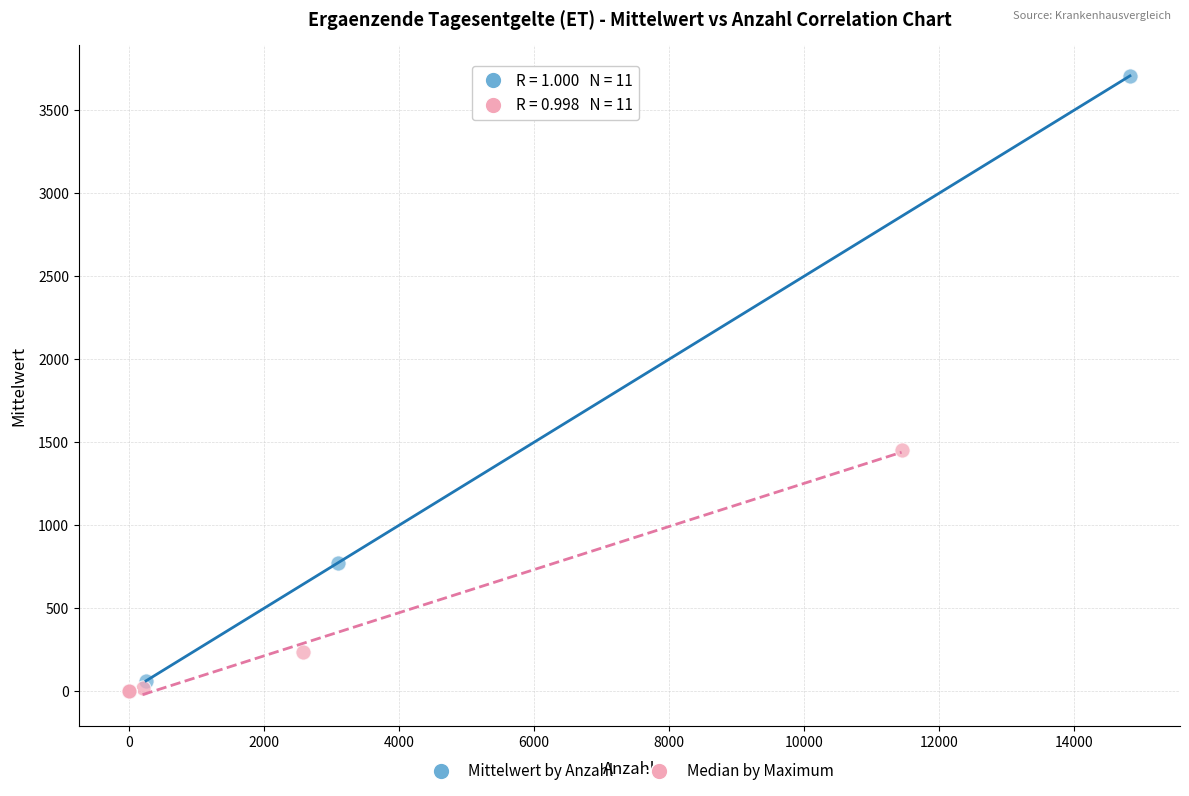

What are all the series names shown in the legend?

Mittelwert by Anzahl, Median by Maximum